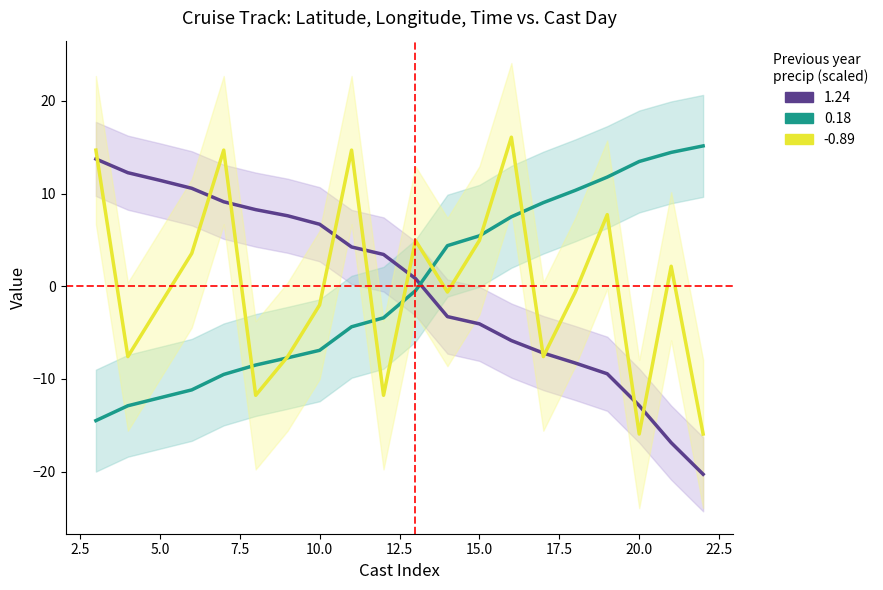

What is the spread (max minus min) of values at 10?

13.6